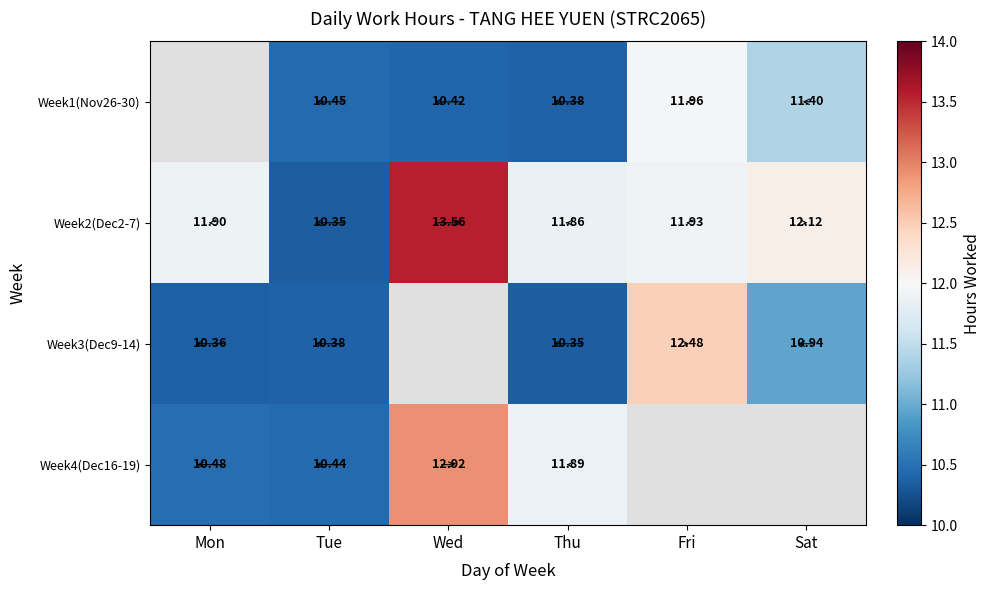

Is the value of Week3(Dec9-14) at Tue greater than the value of Week2(Dec2-7) at Tue?

Yes